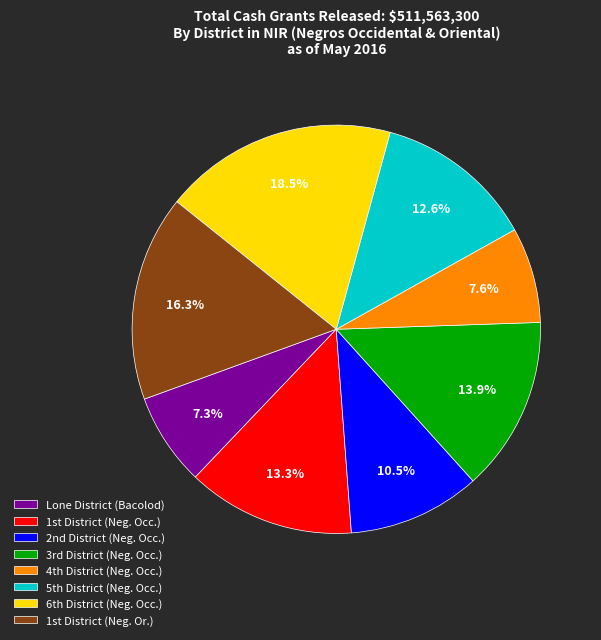

Which slice is the largest?

6th District (Neg. Occ.)